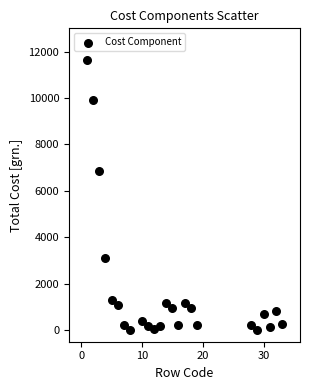

What is the range of Y values (max minus min)?

11619.0